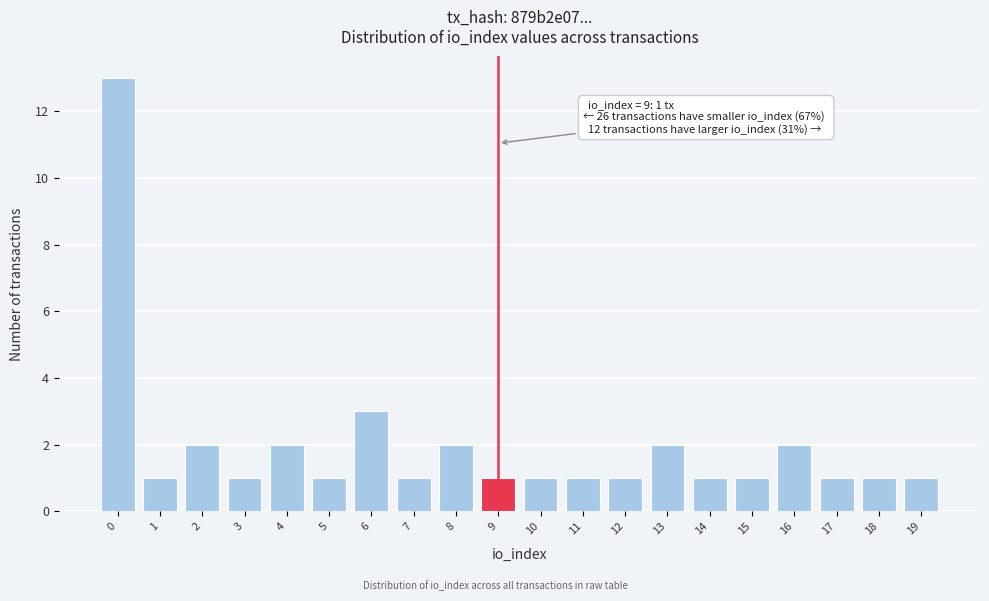

Reading left to right, what are all the values shown in this chart?

13	1	2	1	2	1	3	1	2	1	1	1	1	2	1	1	2	1	1	1